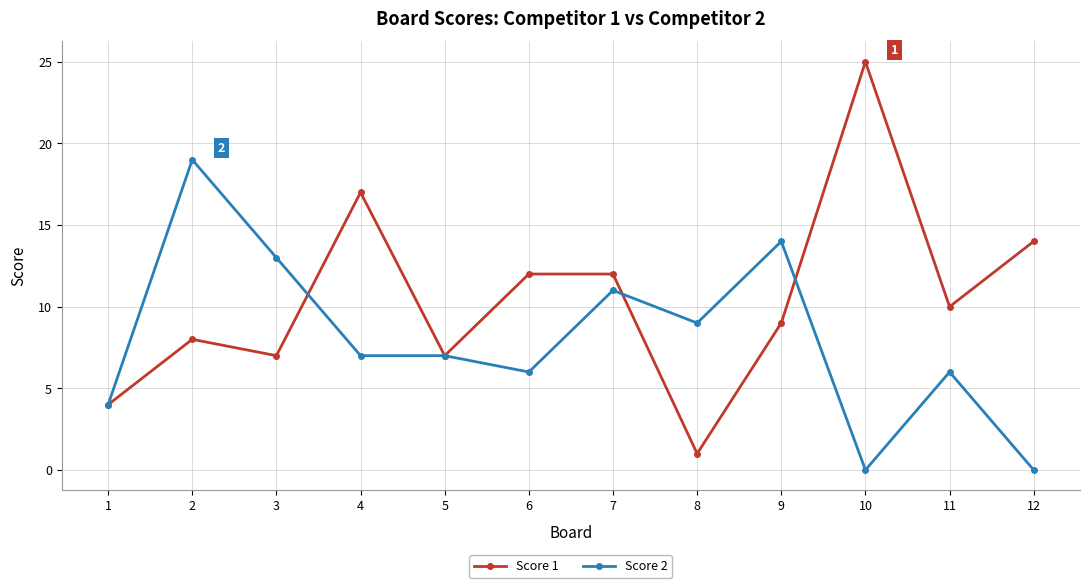

The value of Score 1 at 11 is 4. True or false?

False